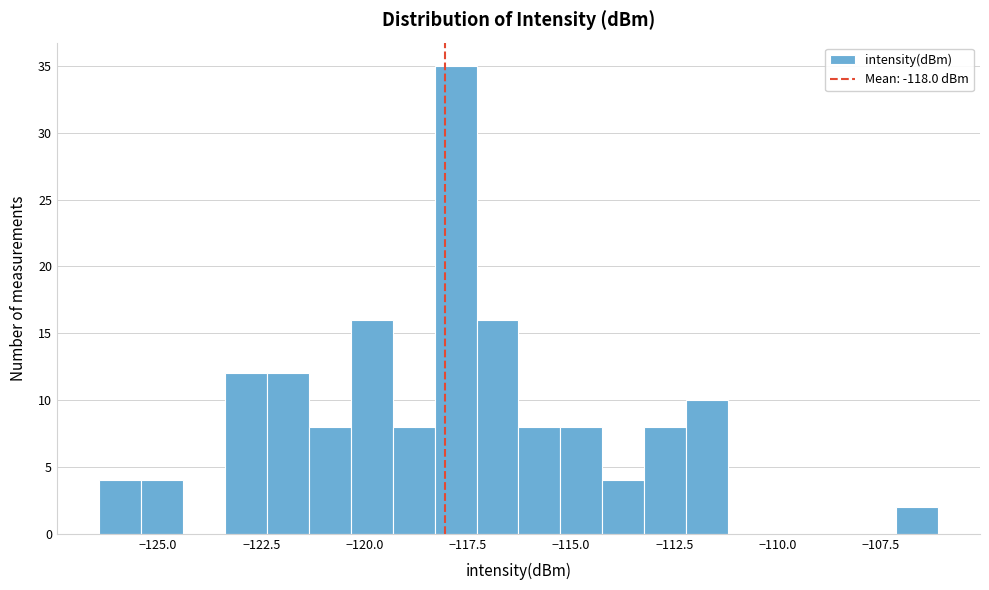

Read against the x-axis, roughly where is the centre of the tallest bar?

-118.0